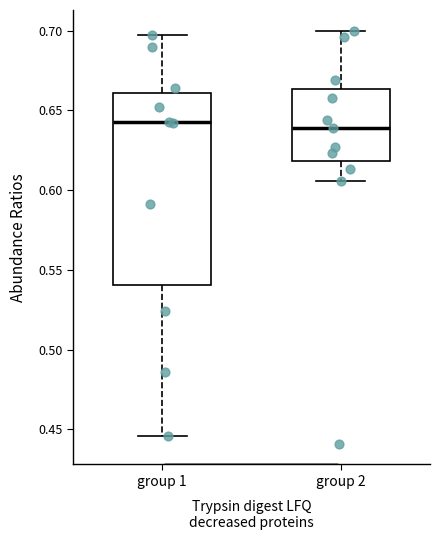

Where does the median line of the box for group 1 sit on the y-axis? The values are not printed on the chart, so give them approximately, as read against the axis.

0.645